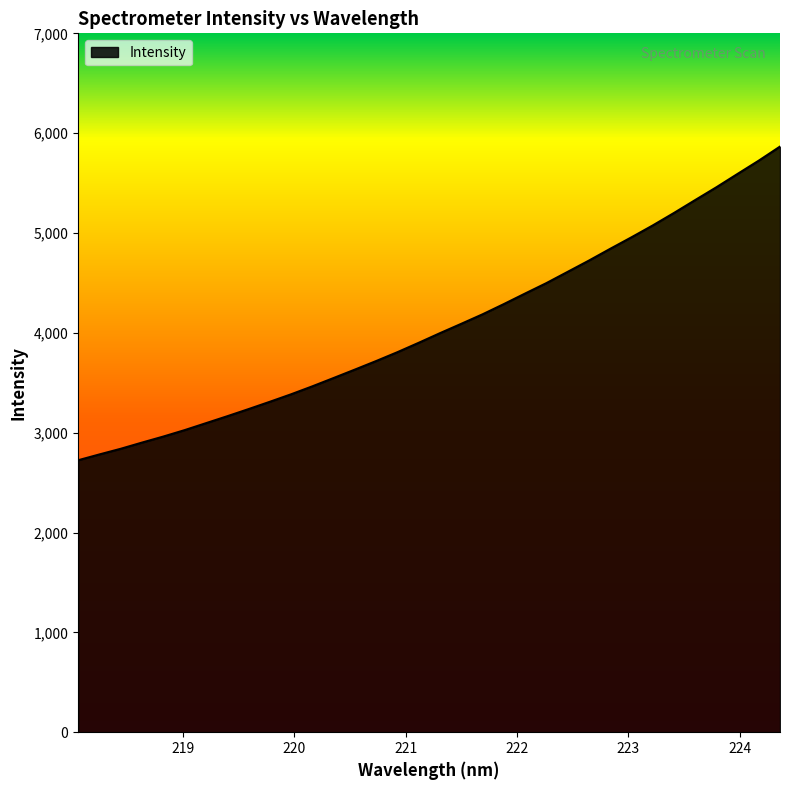

Reading left to right, list all the values displayed in this chart.

2724.0	2782.3	2838.8	2901.0	2961.3	3025.6	3095.1	3164.6	3236.0	3309.3	3384.4	3464.2	3547.6	3631.9	3717.6	3806.4	3900.3	3996.7	4090.4	4185.4	4287.7	4393.4	4497.6	4610.2	4723.1	4840.7	4956.1	5074.7	5199.7	5329.1	5457.5	5591.6	5724.8	5865.7